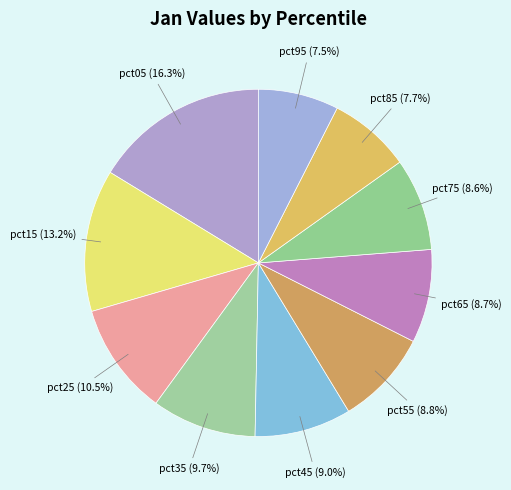

To the nearest percent, what is the average slice percentage?

10%